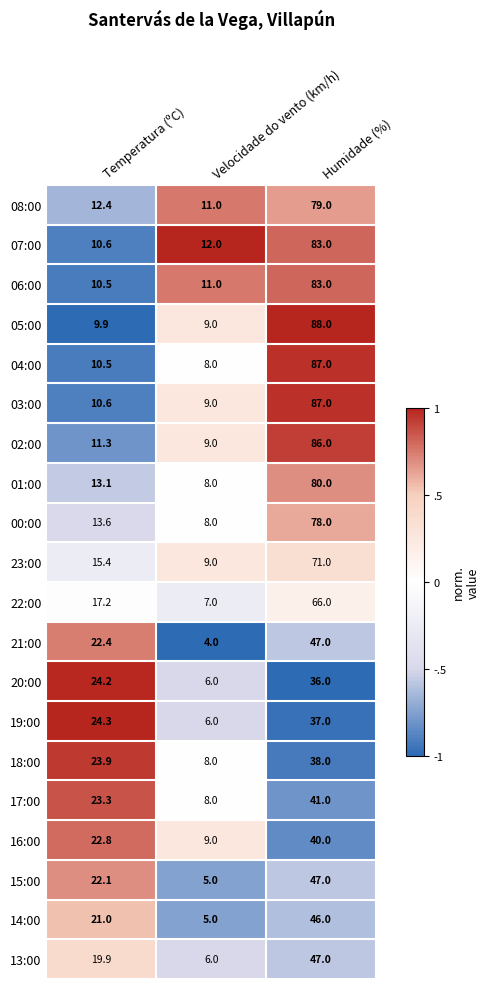

True or false: 07:00 has a value of 10.6 at Temperatura (ºC).

True